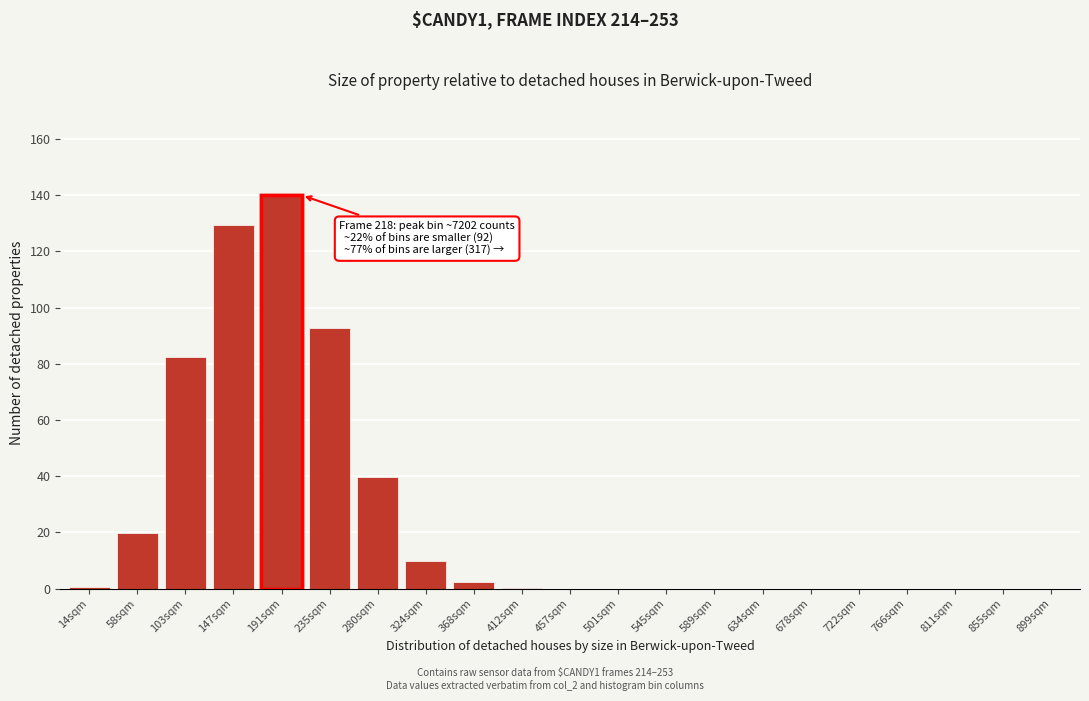

What is the sum of all values?

517.0